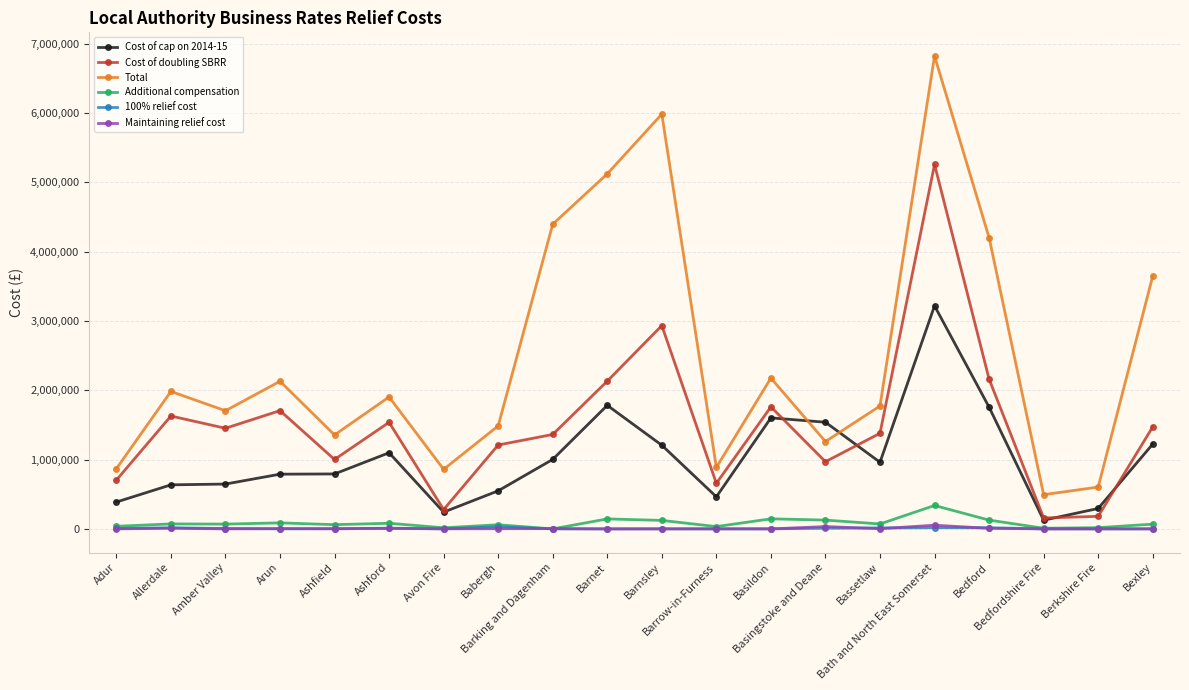

What is the sum of all Maintaining relief cost values?

134712